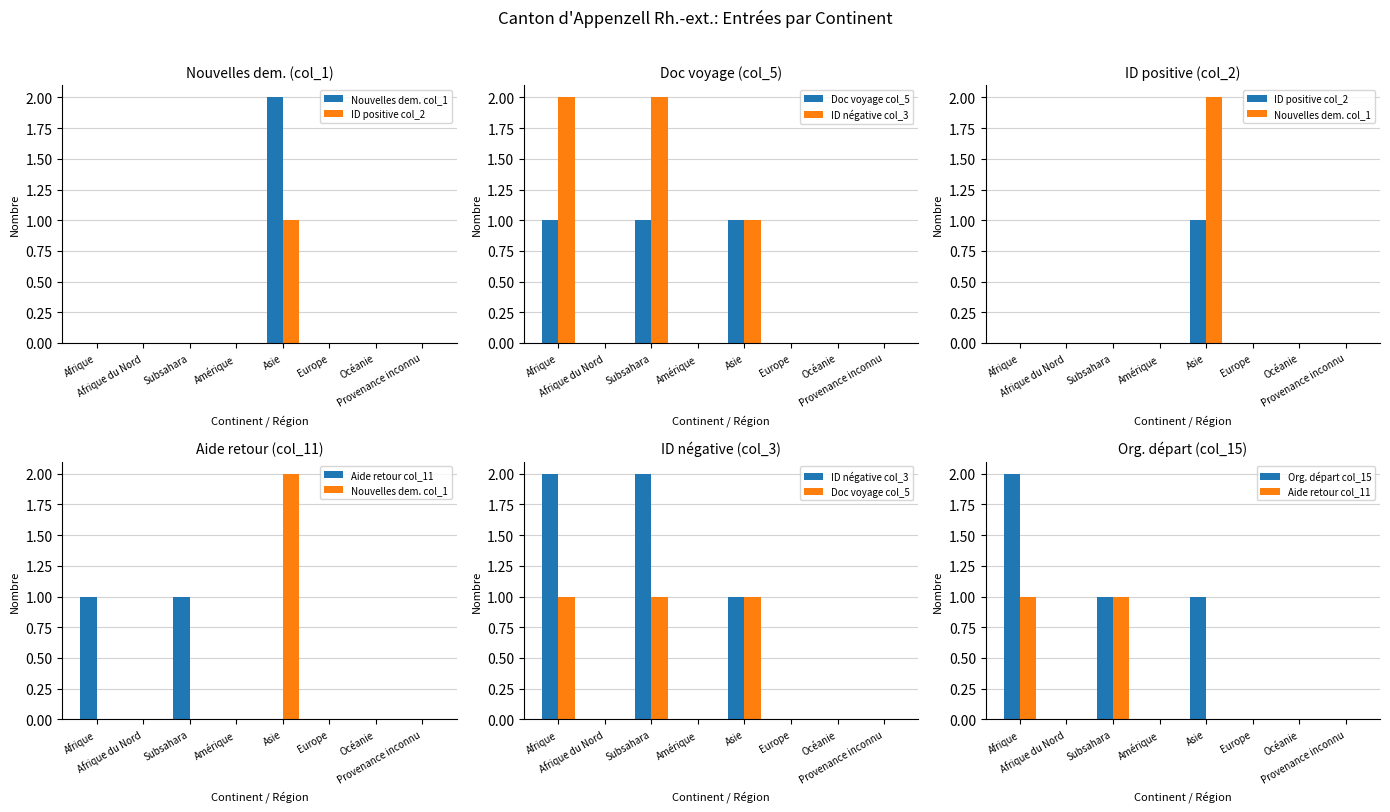

What is the label of the 1st bar from the right?

Provenance inconnu